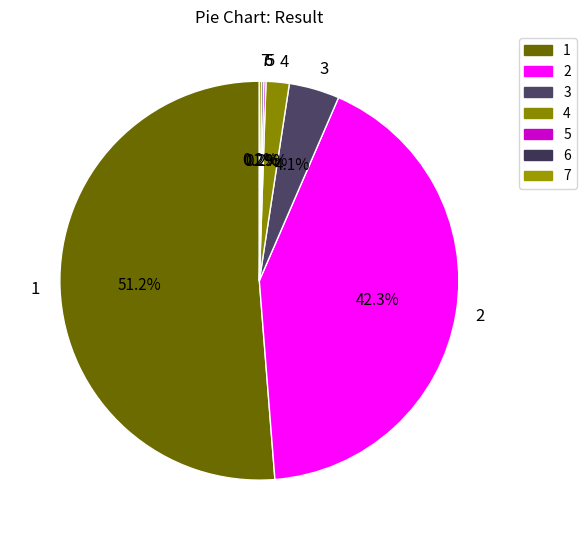

What percentage is NOT represented by 4?

98.1%